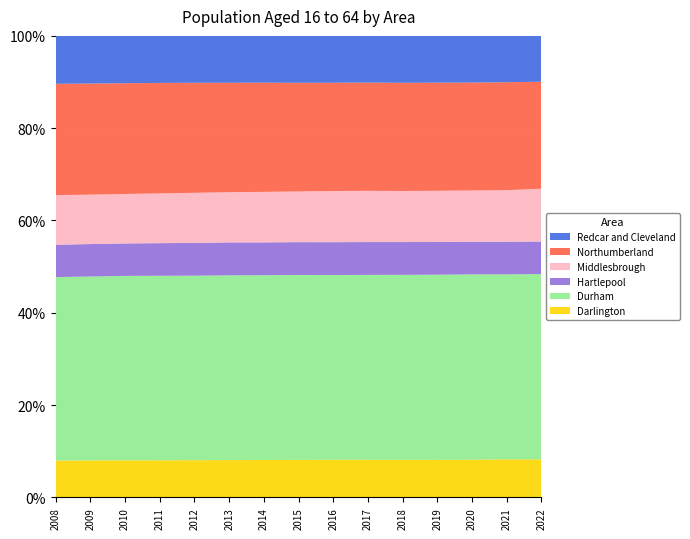

Reading right to left, extract all data points from this chart.

Darlington: 66886	66225	65207	65015	65116	65446	65653	65641	65739	65907	66277	66806	66743	66576	66223
Durham: 326193	321448	320466	320342	319963	321250	321728	323269	324694	326436	328360	331820	331665	330368	329751
Hartlepool: 57343	56627	56435	56587	56760	57075	57297	57379	57677	58150	58382	58643	58384	58287	58136
Middlesbrough: 92925	89644	88656	88648	88358	88969	89109	88699	88743	88798	89153	89485	88985	88753	89186
Northumberland: 188382	187580	186609	187062	187254	188116	188652	189923	191885	193322	195857	198703	199242	199659	200106
Redcar and Cleveland: 80639	80501	80710	80965	81125	81172	81608	81978	82210	82741	83454	84577	85129	85586	86108